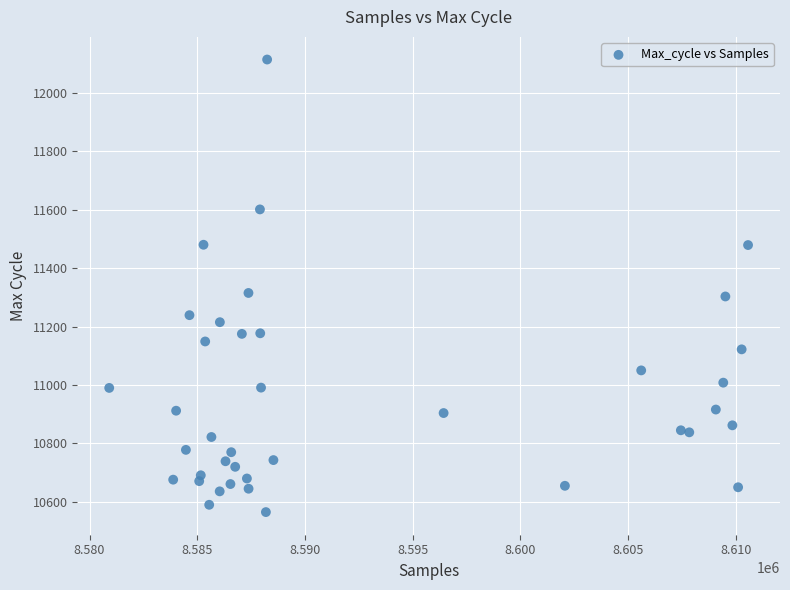

What is the range of Y values (max minus min)?

1549